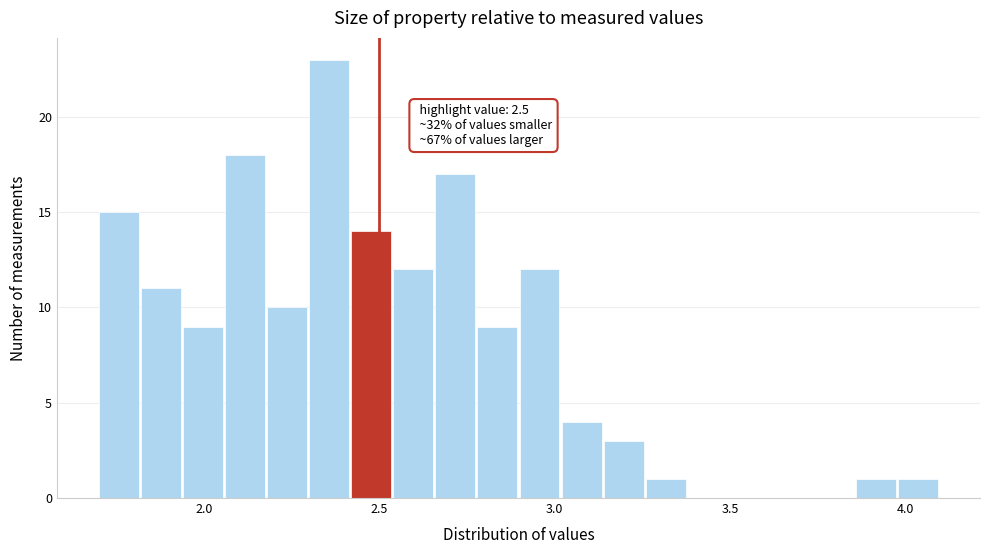

Around what value on the x-axis is the tallest bar? Give the approximate position of its centre, as read against the axis.

2.35